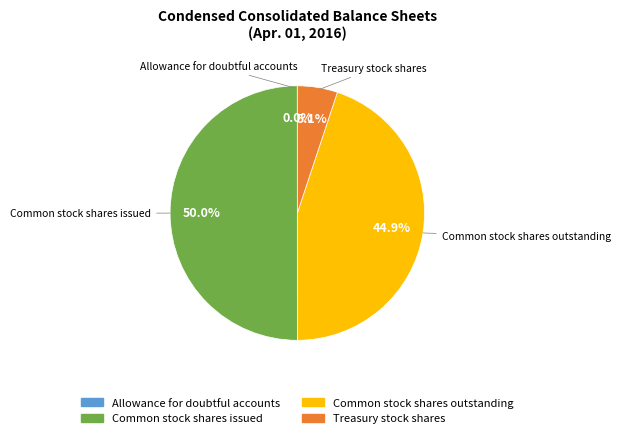

Between Treasury stock shares and Common stock shares issued, which is larger?

Common stock shares issued